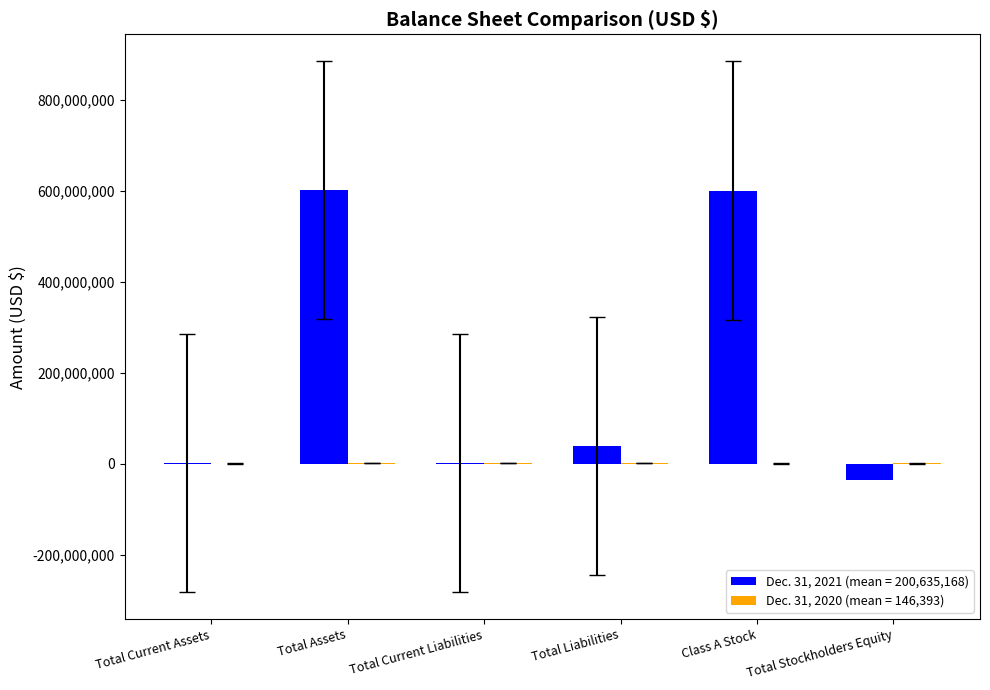

Which series has the widest spread of values?

Dec. 31, 2021 (mean = 200,635,168)